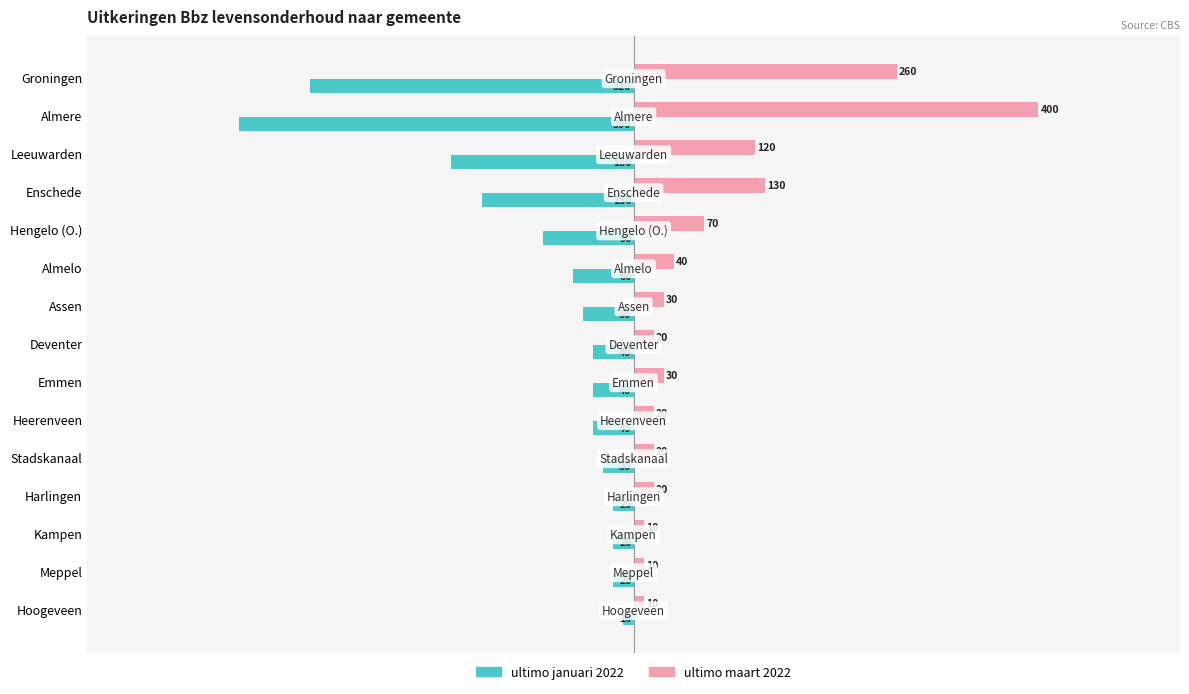

True or false: ultimo januari 2022 has a value of -30 at Stadskanaal.

True